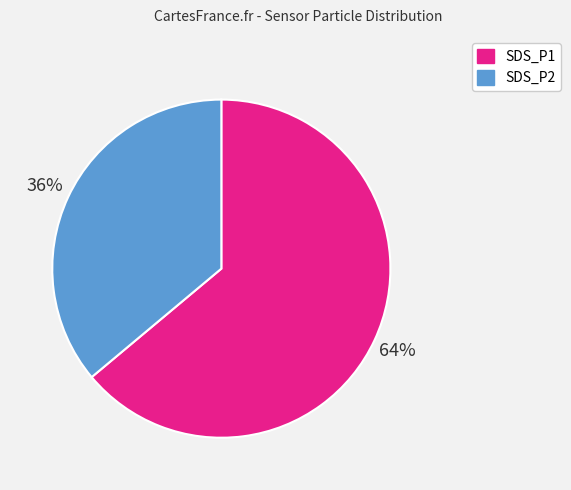

Which category accounts for the majority?

SDS_P1